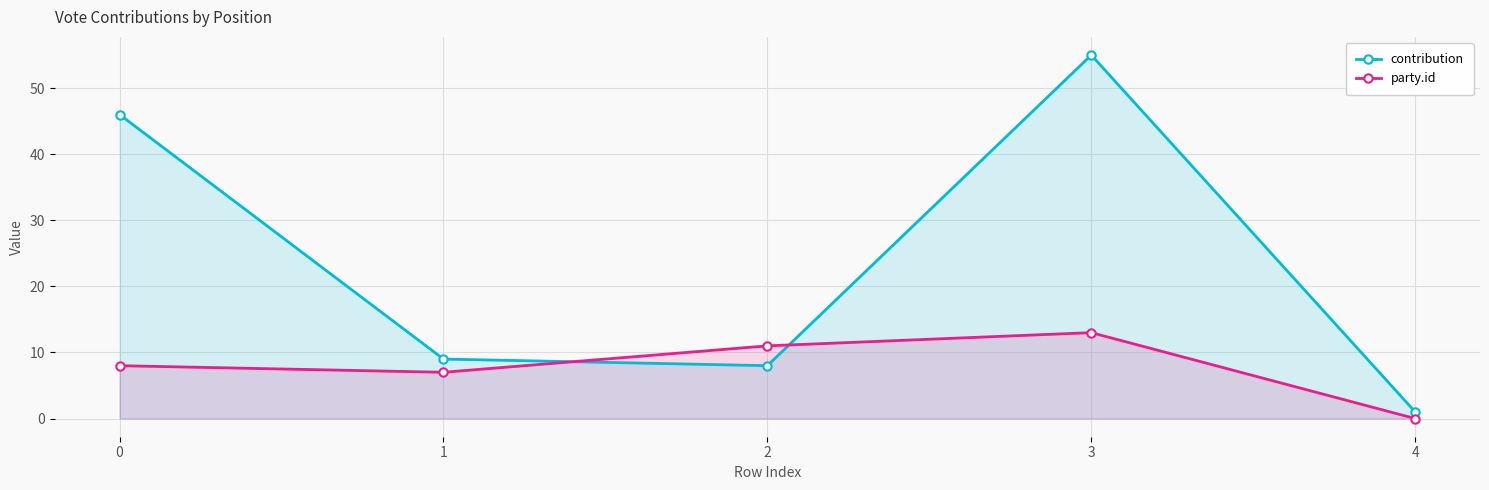

At how many categories does at least one series exceed 36?

2